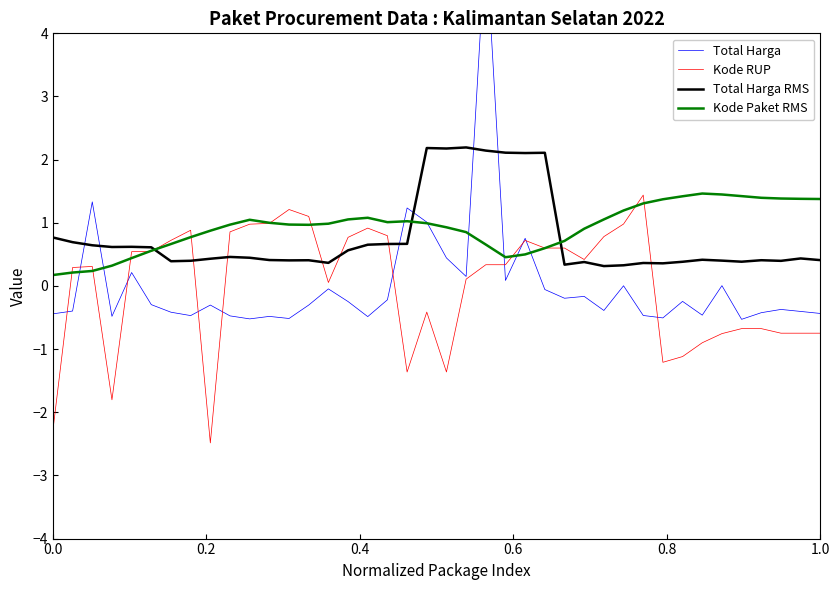

What is the minimum value for Kode RUP?

-2.5